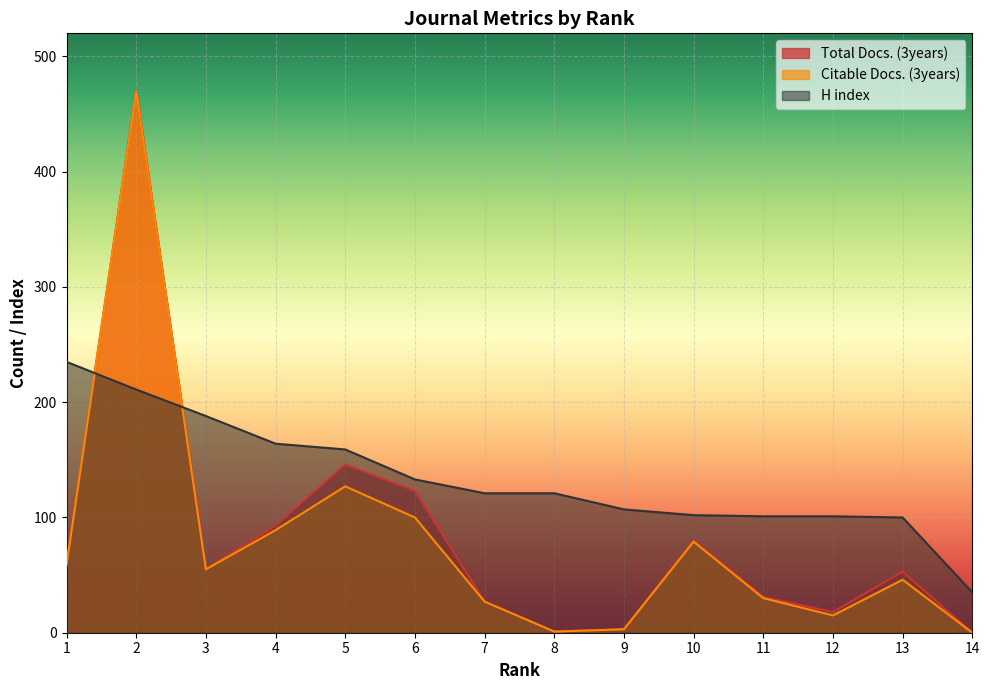

How many values in the Citable Docs. (3years) series are below 55?

7